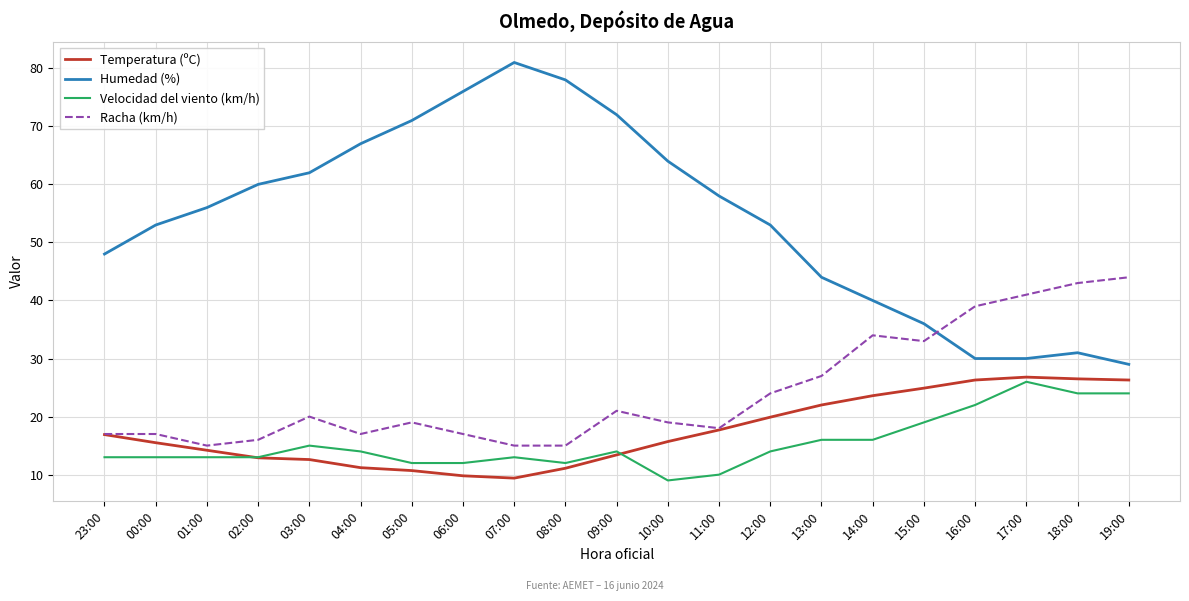

What is the sum of all Velocidad del viento (km/h) values?

324.0